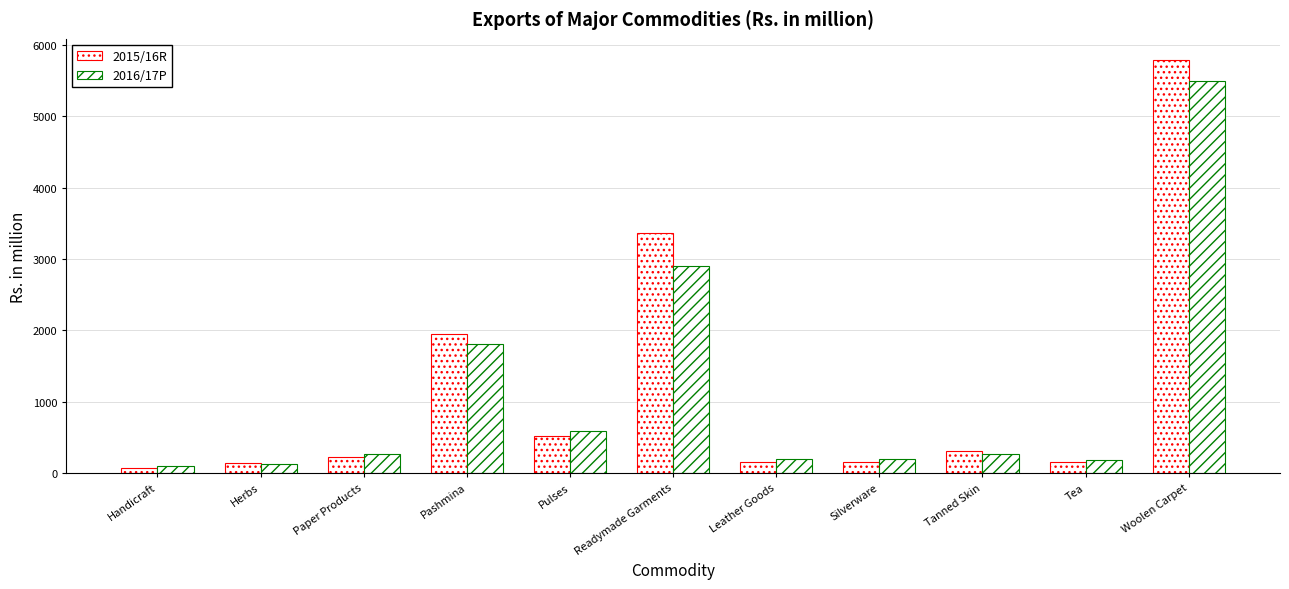

Are the bars grouped side by side (vs. stacked)?

Yes